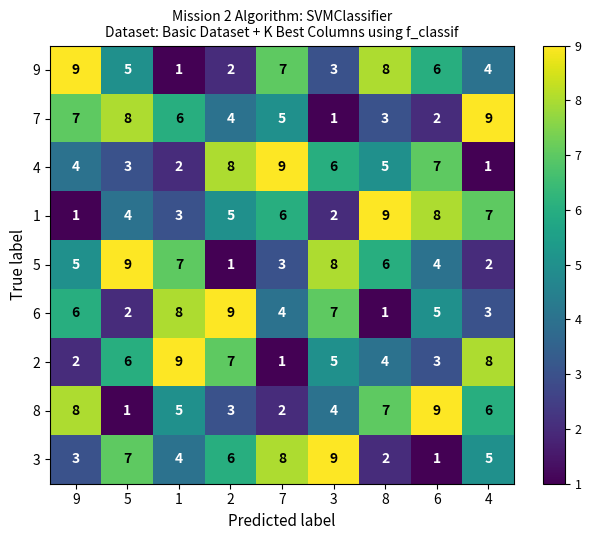

Where does the 9 series first go above 5?

9